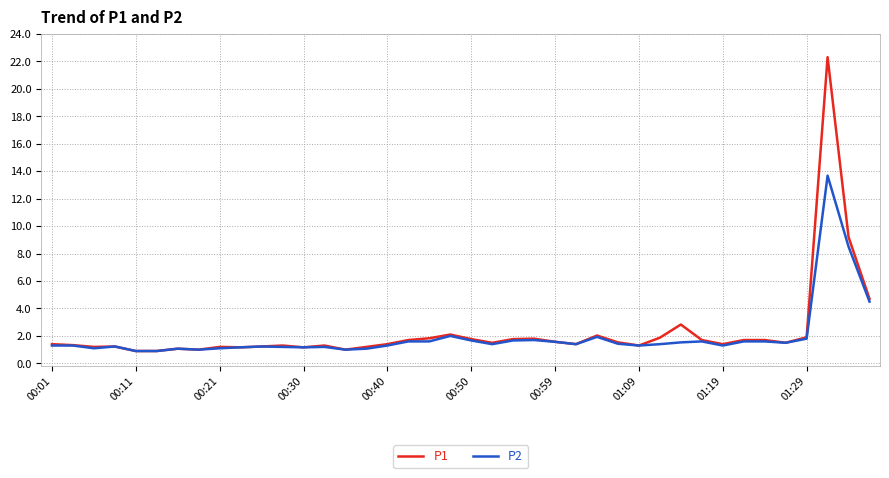

How many lines are shown in the chart?

2